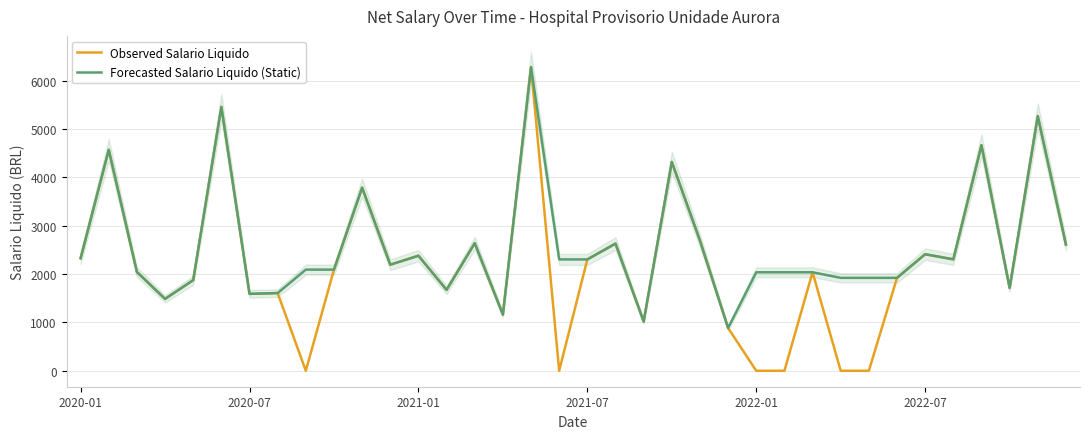

Is this an area chart (filled region under the line)?

No